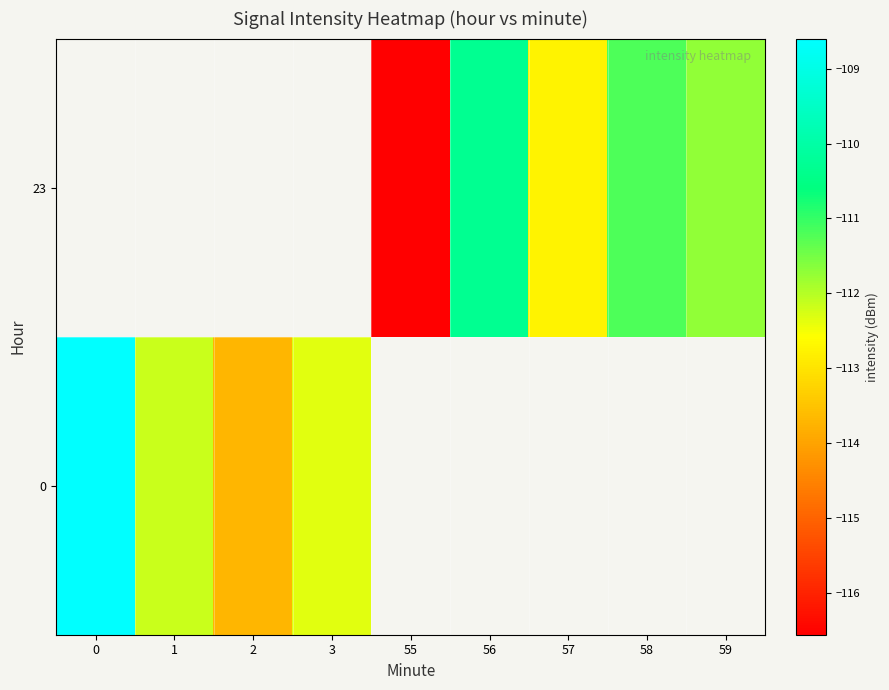

List the series in order of their peak value, highest first.

0, 23